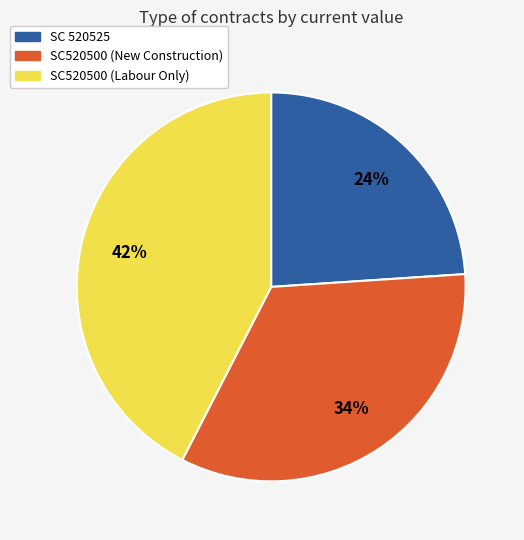

How many slices are in this pie chart?

3